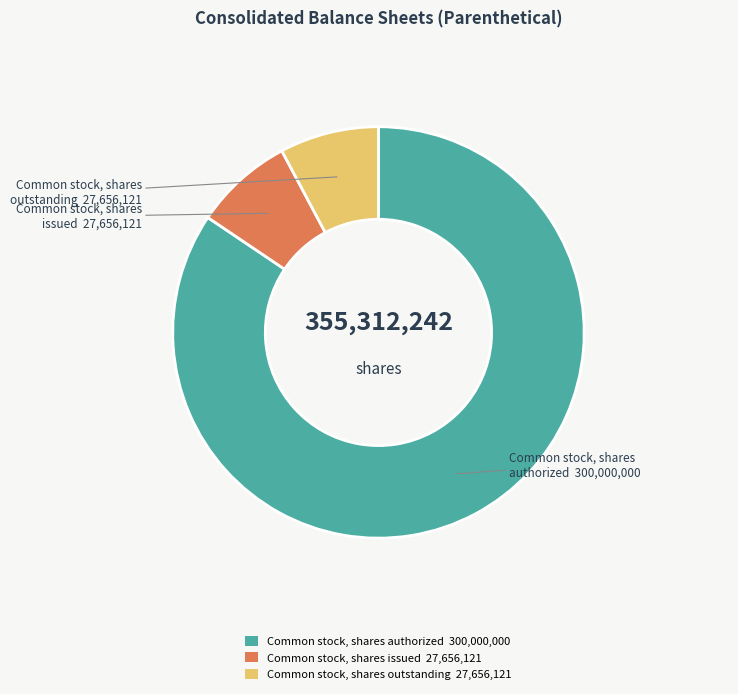

Is the sum of Common stock, shares issued 27,656,121 and Common stock, shares outstanding 27,656,121 greater than half?

No